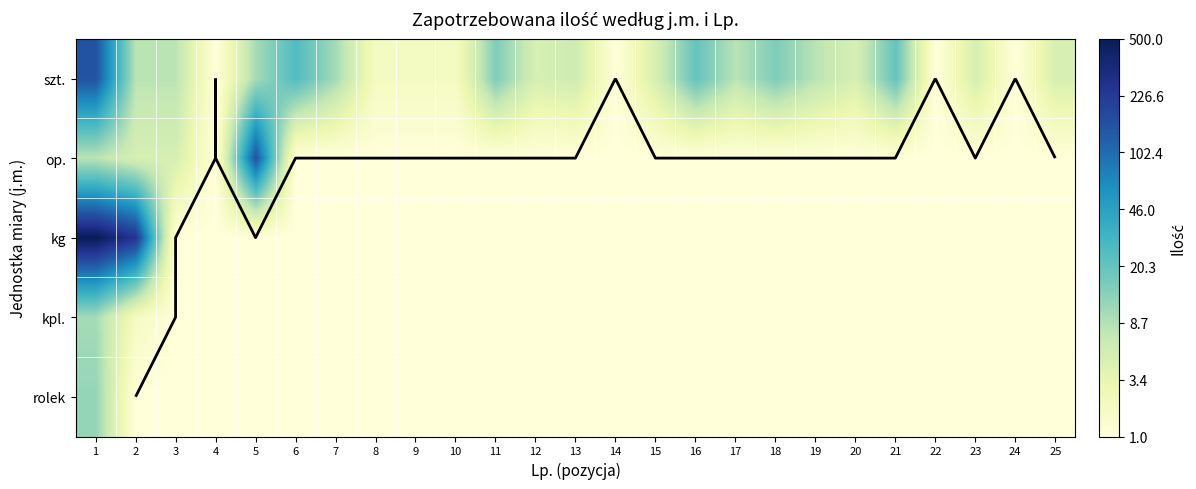

What is the difference between the maximum and minimum values in the kpl. series?

1.7